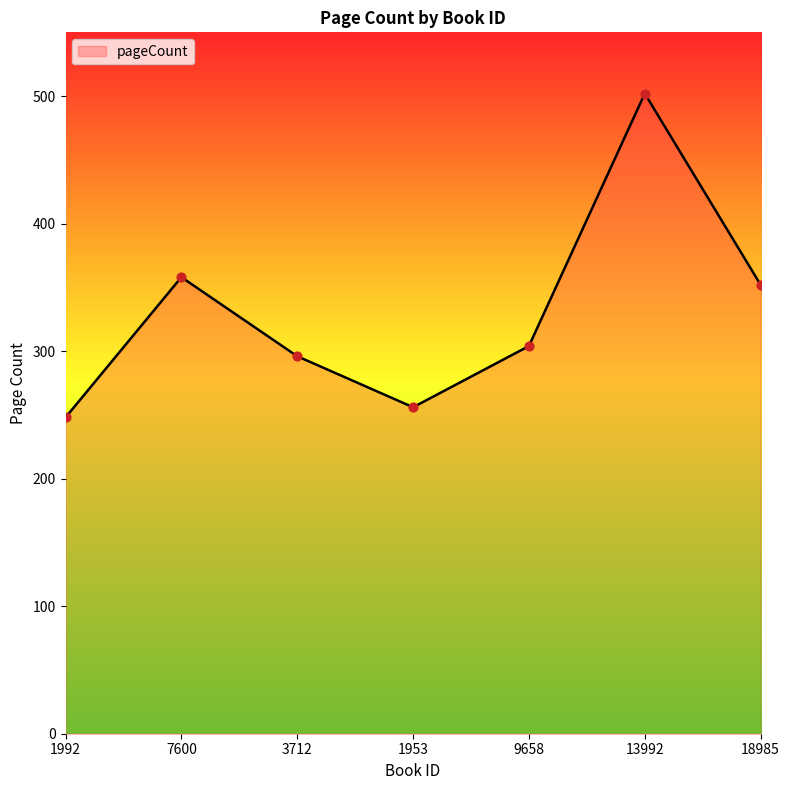

Approximately how many times larger is the value at 1992 compared to 18985?

0.7